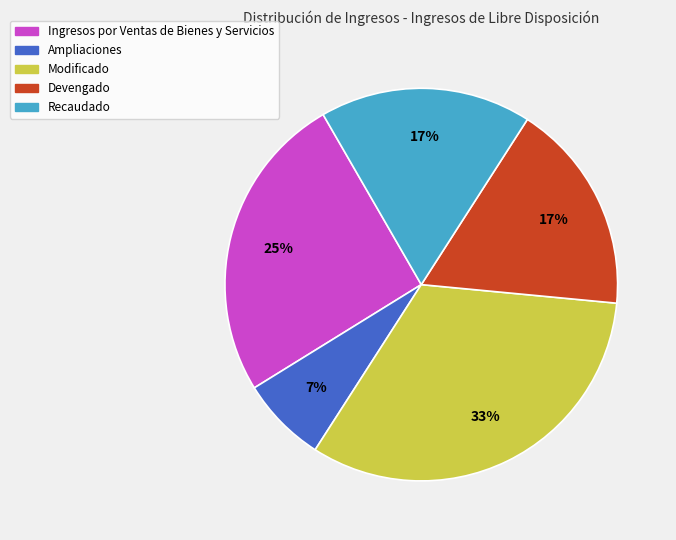

True or false: Devengado accounts for 17% of the total.

True